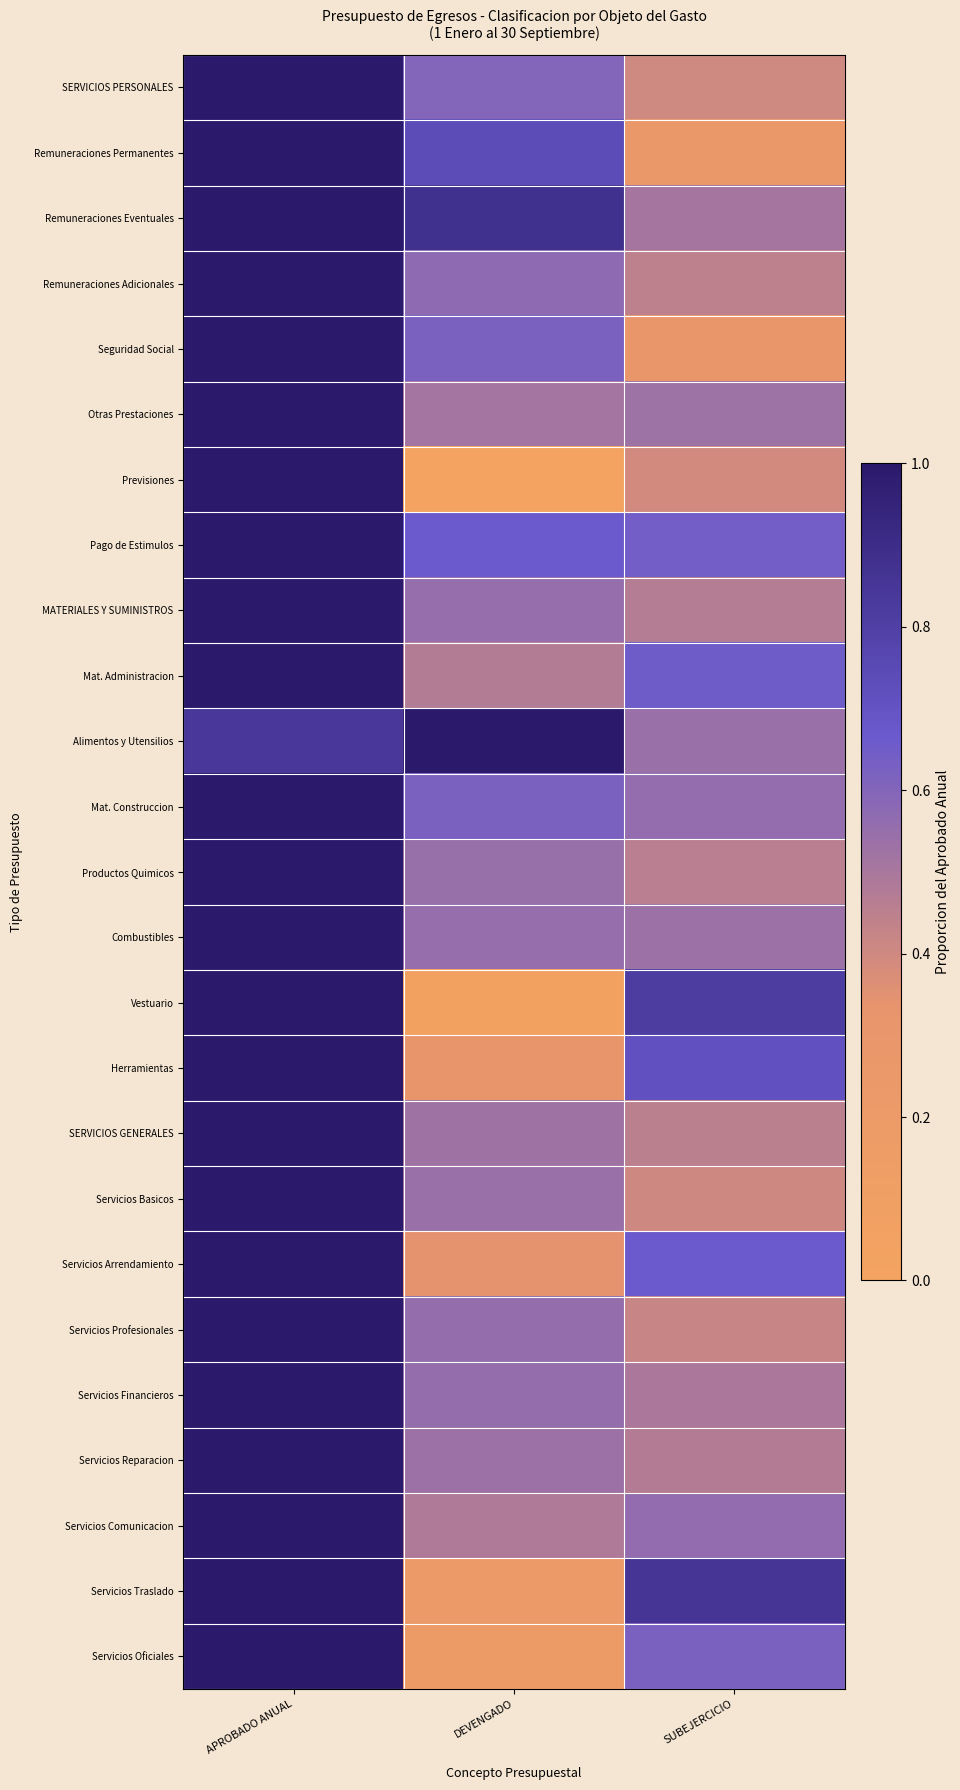

Which category has the highest value across all series?

APROBADO ANUAL